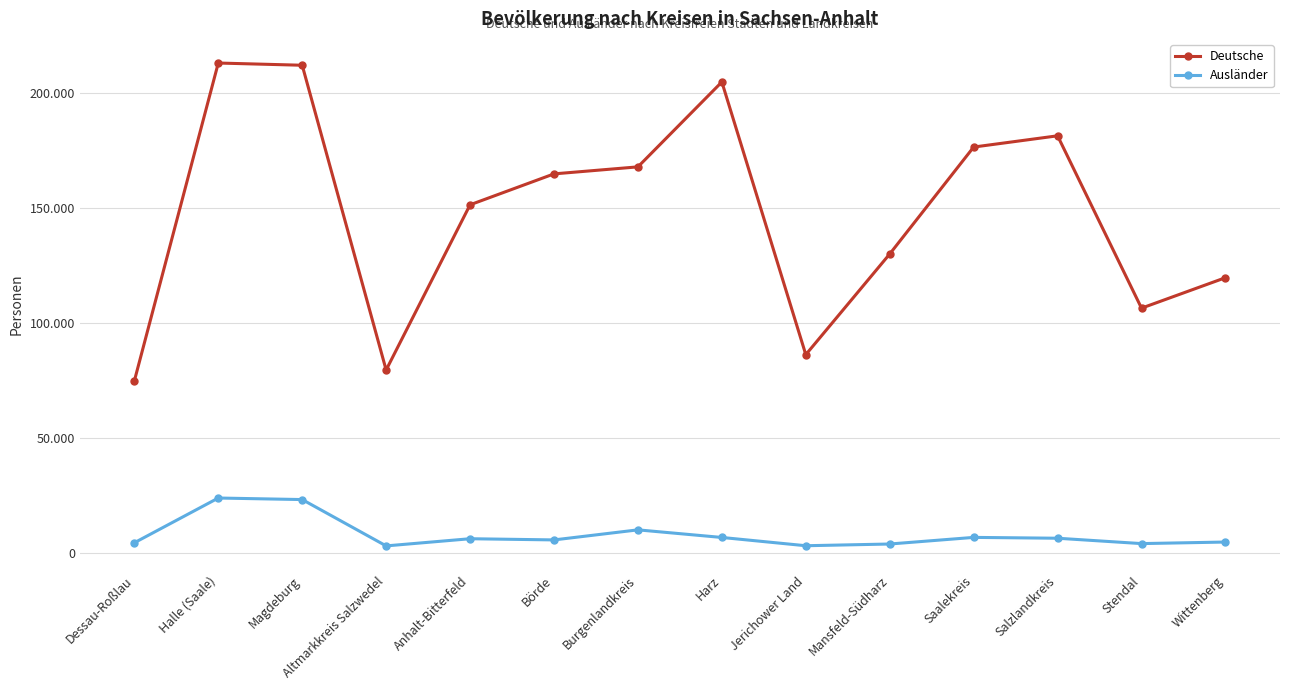

Does the chart have visible grid lines?

Yes